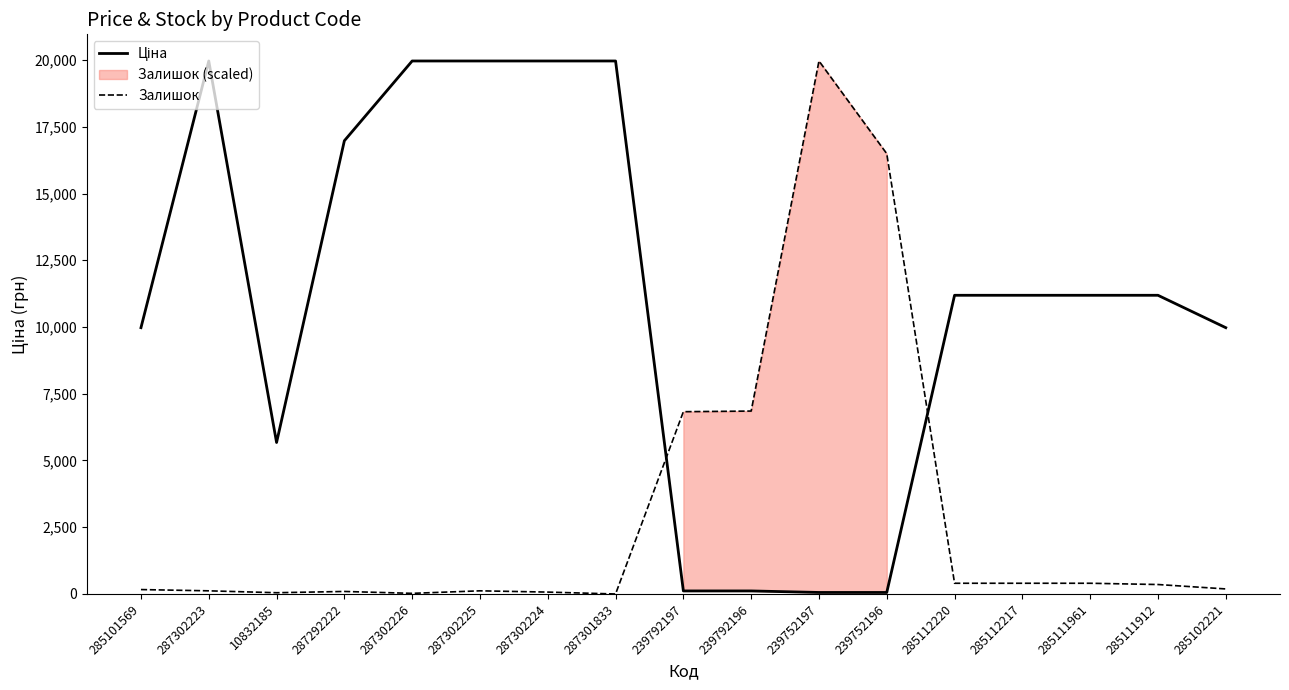

What is the difference between the maximum and second lowest values in the Ціна series?

19907.1